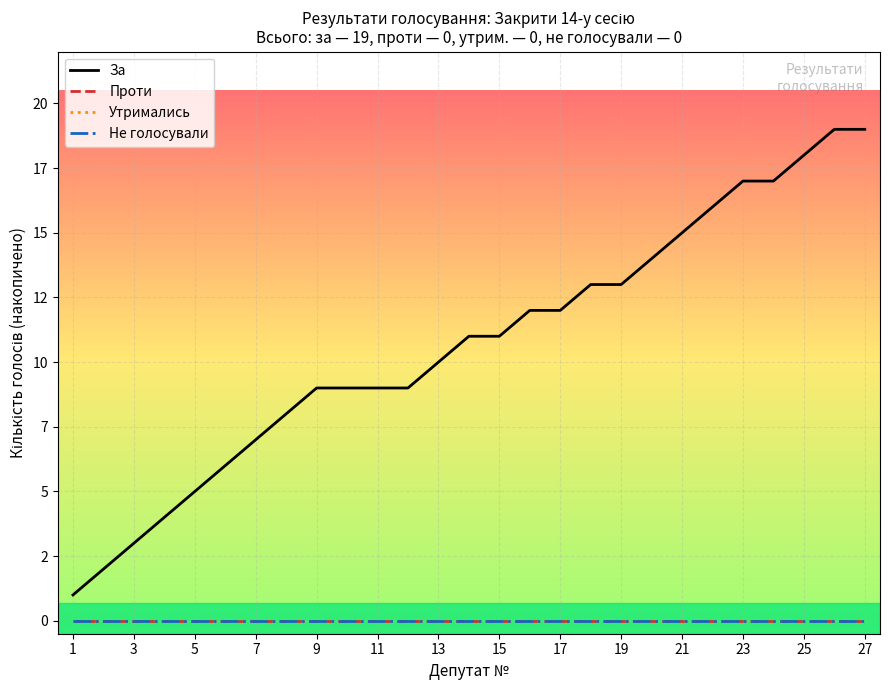

Does the chart have visible grid lines?

Yes